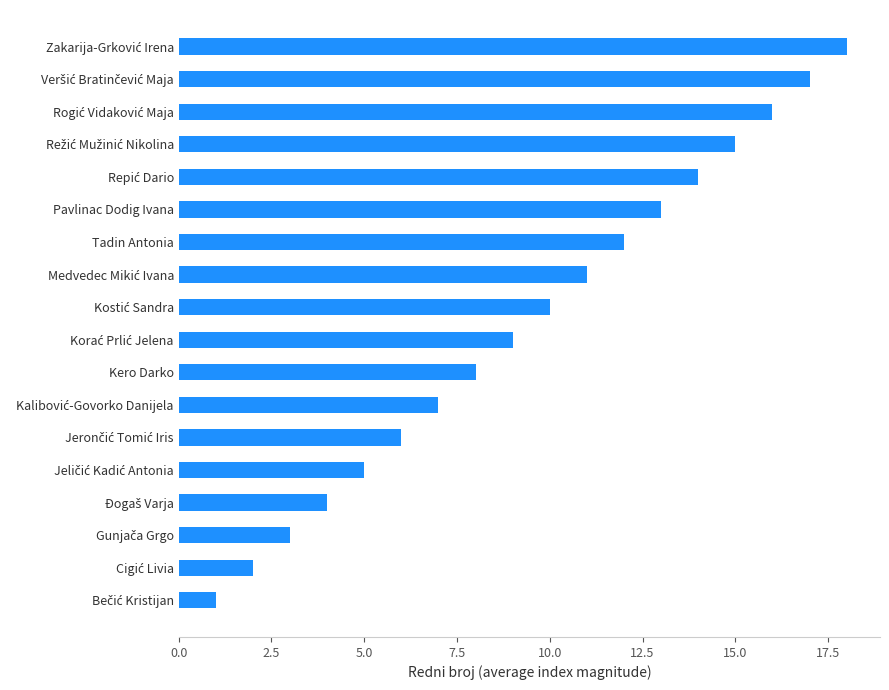

Is it true that the value at Tadin Antonia is 12?

True